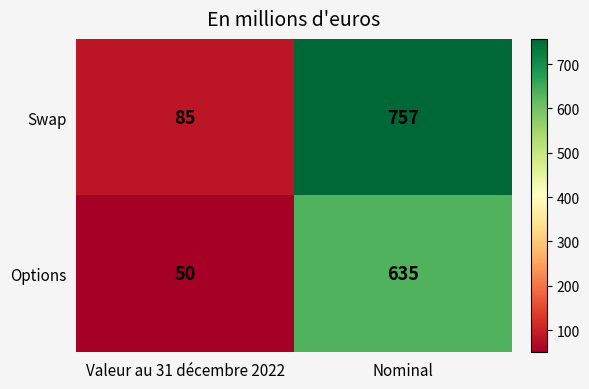

Which series has the largest total across all categories?

Swap